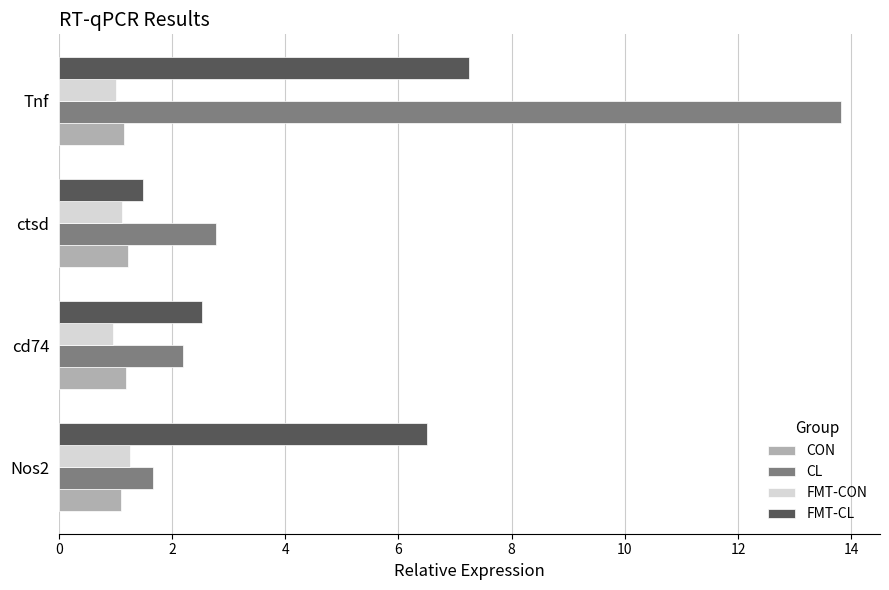

Which series changed the most between Nos2 and Tnf?

CL